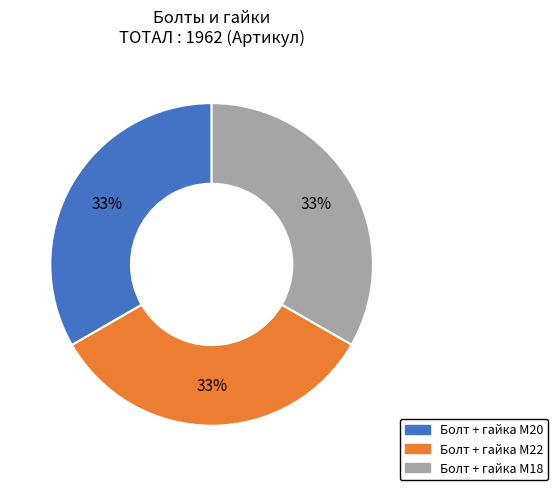

Is there any slice that represents more than half of the pie?

No